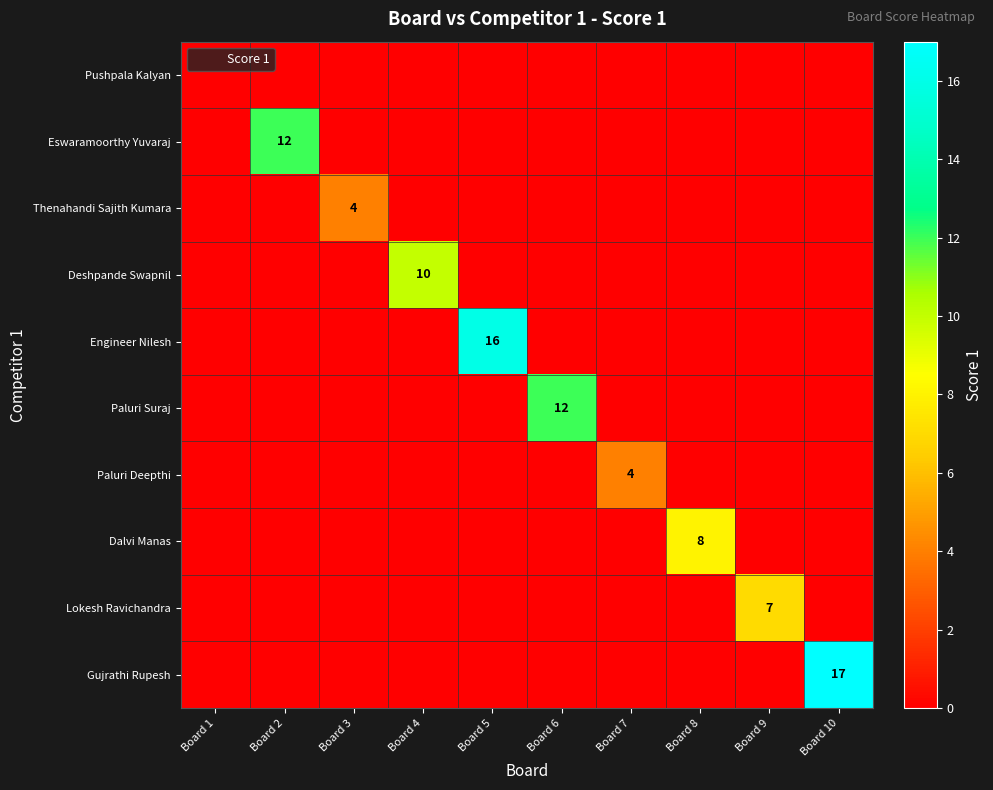

Which series has the largest total across all categories?

Gujrathi Rupesh